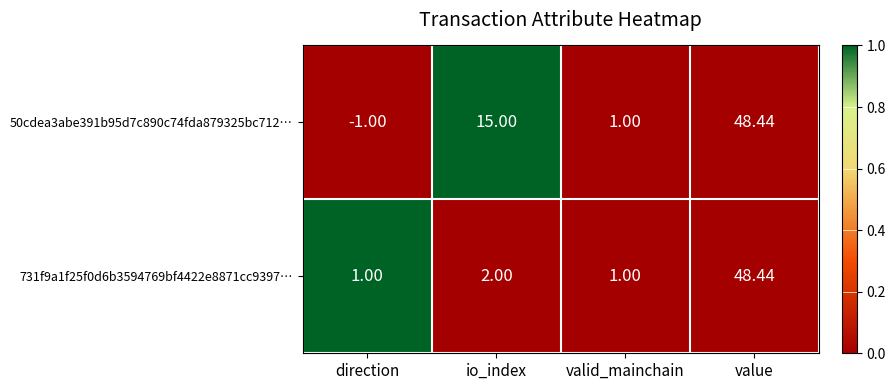

Between io_index and value, which series saw the biggest shift?

731f9a1f25f0d6b3594769bf4422e8871cc9397…